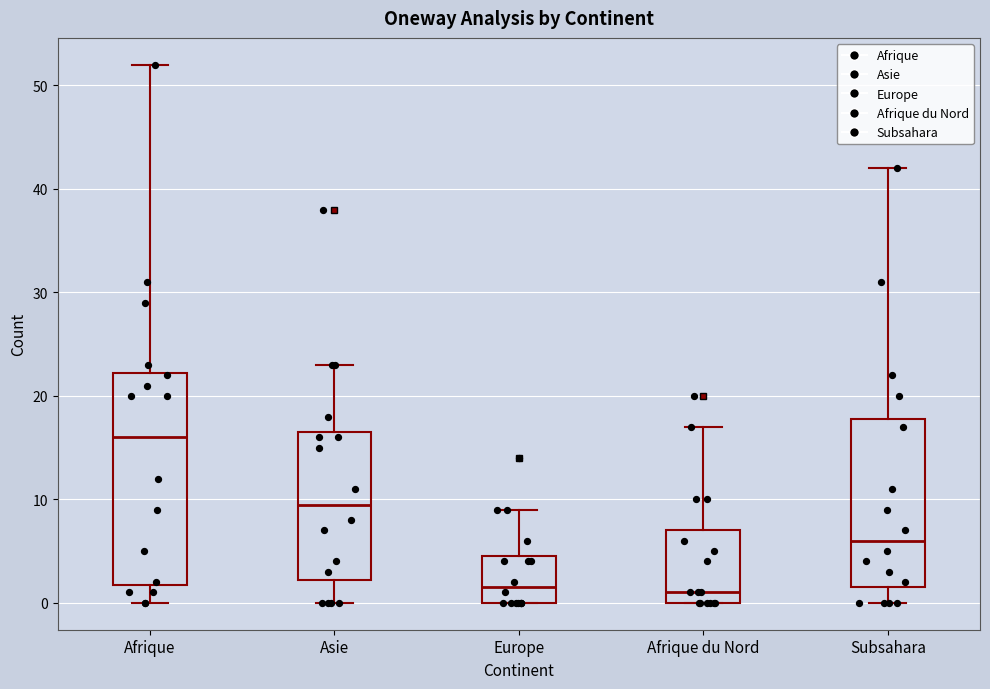

Reading left to right, read every box against the y-axis: the position of its median line, the range the box covers, and the ends of its whiskers. The values are not printed on the chart, so give them approximately, as read against the axis.

Afrique: median 16, box 2 to 22, whiskers 0 to 52
Asie: median 10, box 2 to 17, whiskers 0 to 23
Europe: median 2, box 0 to 5, whiskers 0 to 9
Afrique du Nord: median 1, box 0 to 7, whiskers 0 to 17
Subsahara: median 6, box 2 to 18, whiskers 0 to 42